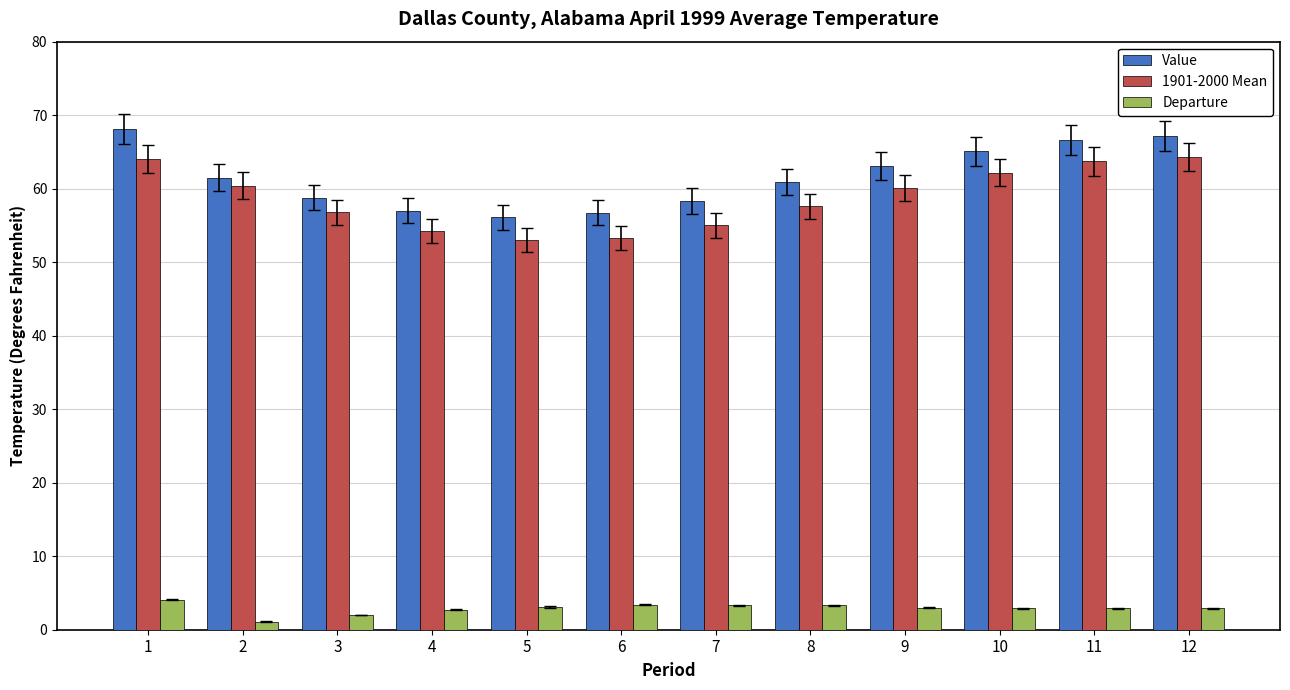

What is the value of the Value bar at the 9th from the left?

63.1